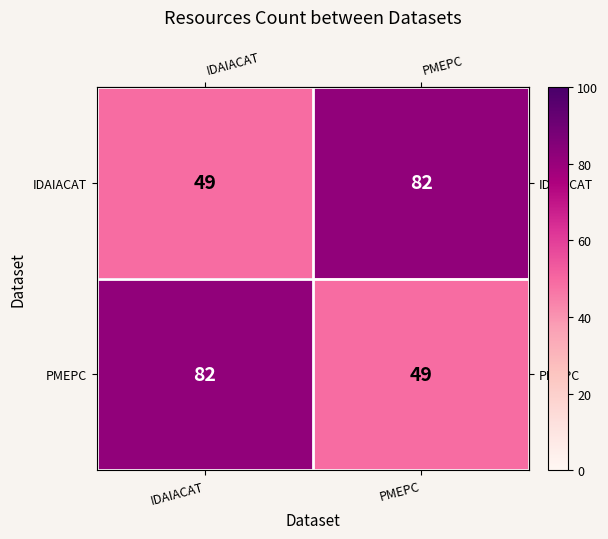

Reading right to left, list all the values displayed in this chart.

IDAIACAT: PMEPC=82	IDAIACAT=49
PMEPC: PMEPC=49	IDAIACAT=82